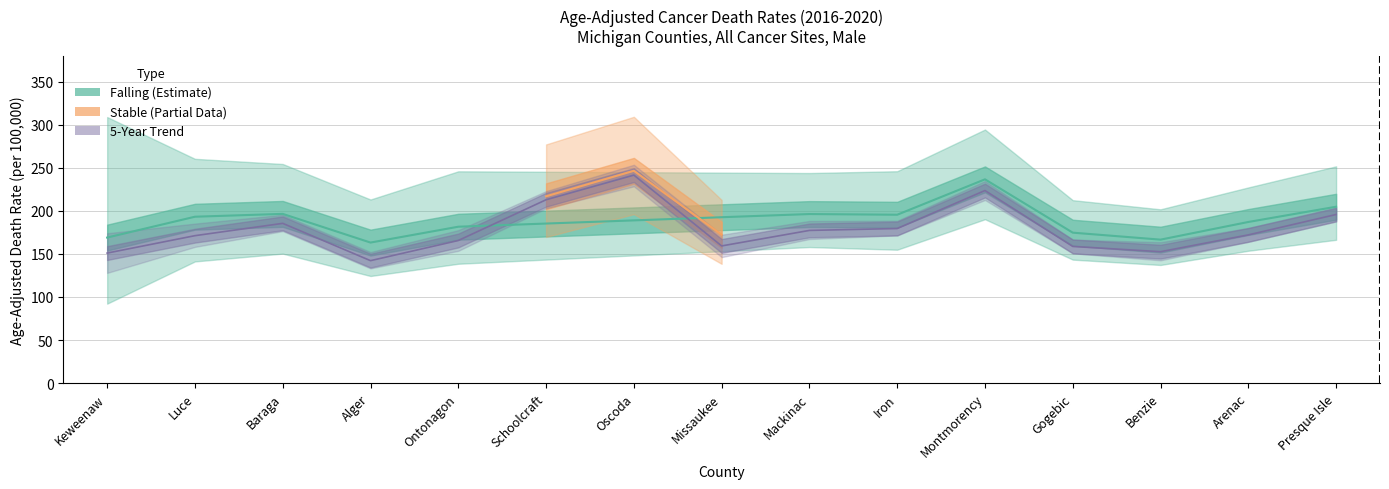

True or false: lower_trend and upper_ci cross at least once.

False